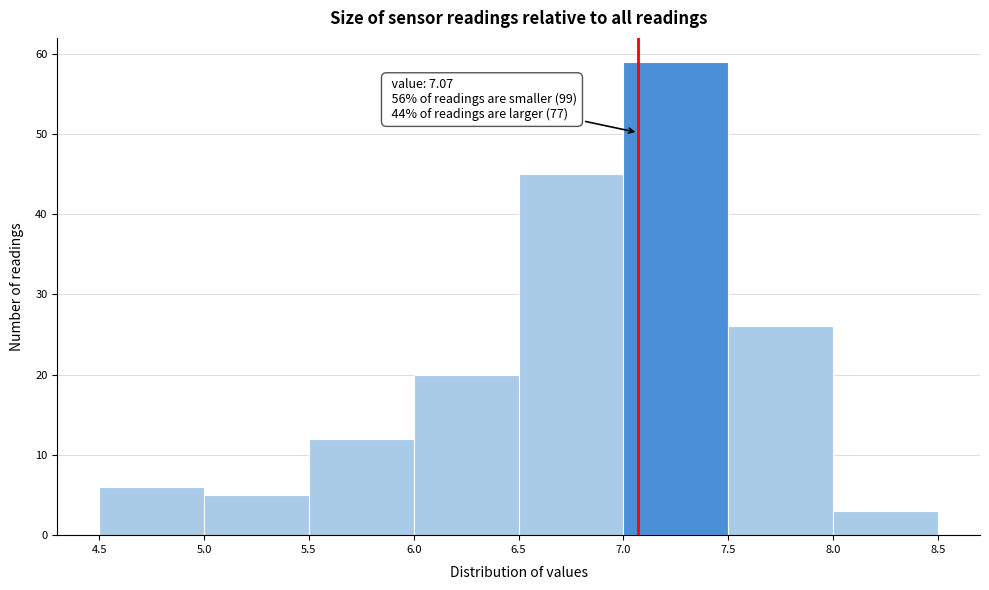

Over which range of the x-axis is the bar tallest?

7.0 to 7.5